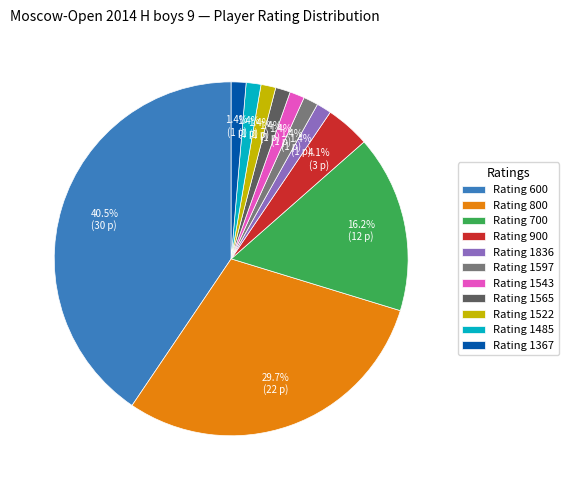

To the nearest percent, what is the average slice percentage?

9%